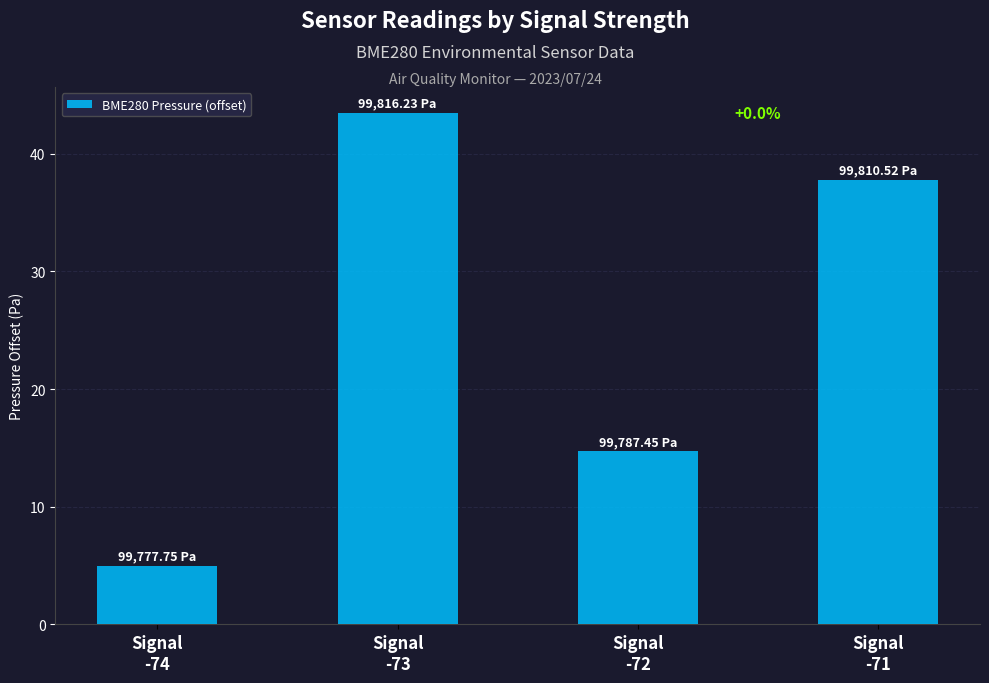

How many bars are there in total?

4